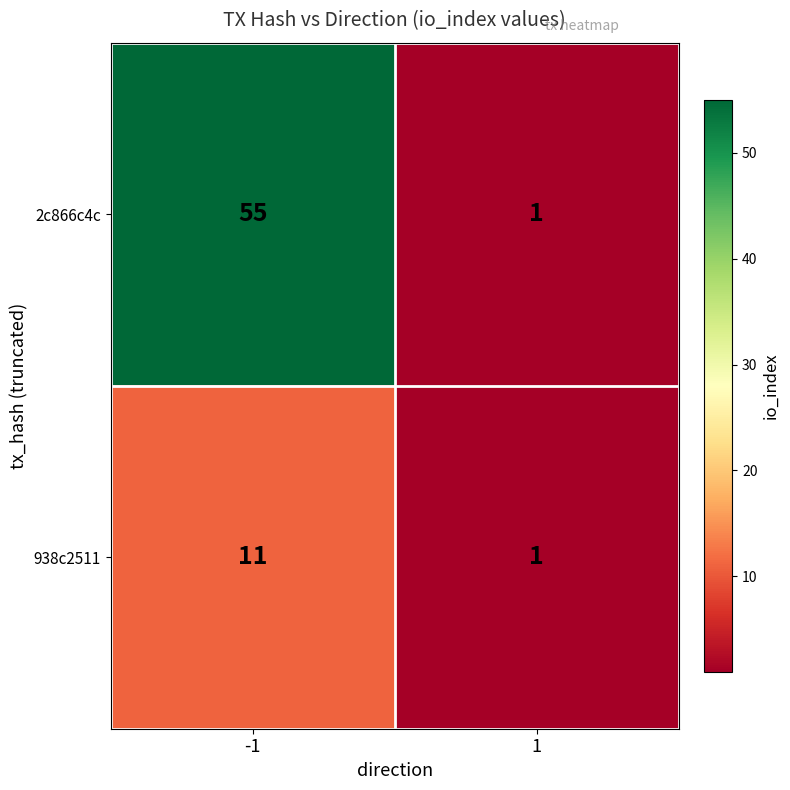

Which series has the largest total across all categories?

2c866c4c